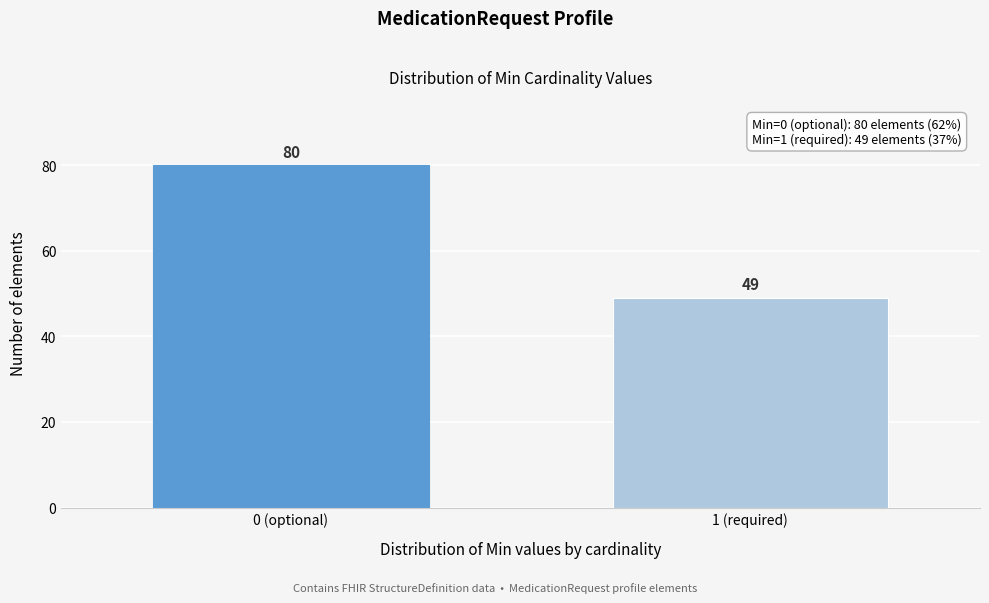

Reading right to left, extract all data points from this chart.

49	80